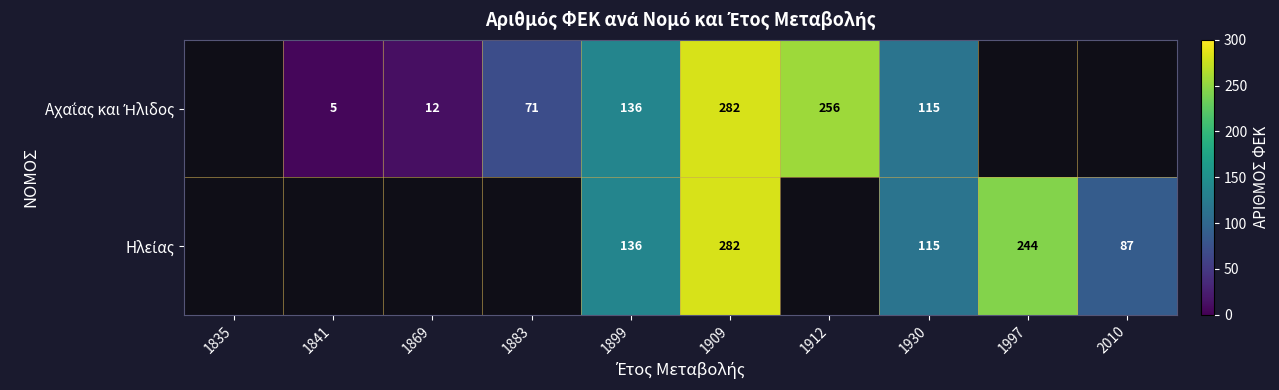

At 1883, list the series in order from smallest to largest.

Αχαΐας και Ήλιδος, Ηλείας